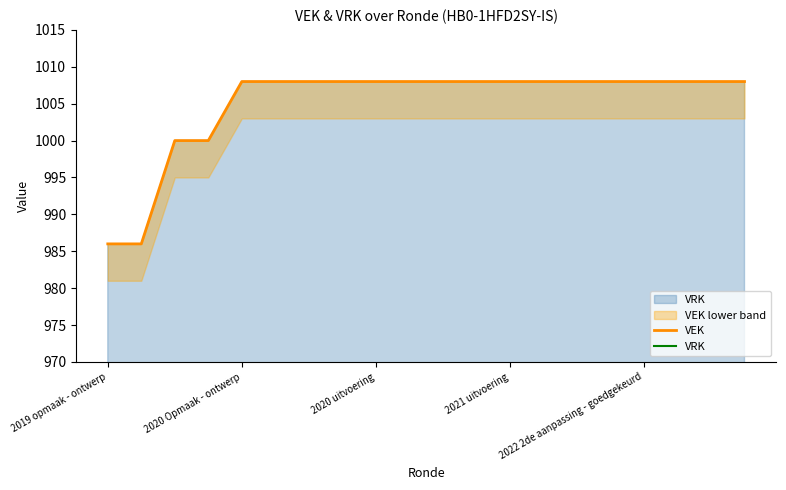

What position from the left is 2020 uitvoering?

3